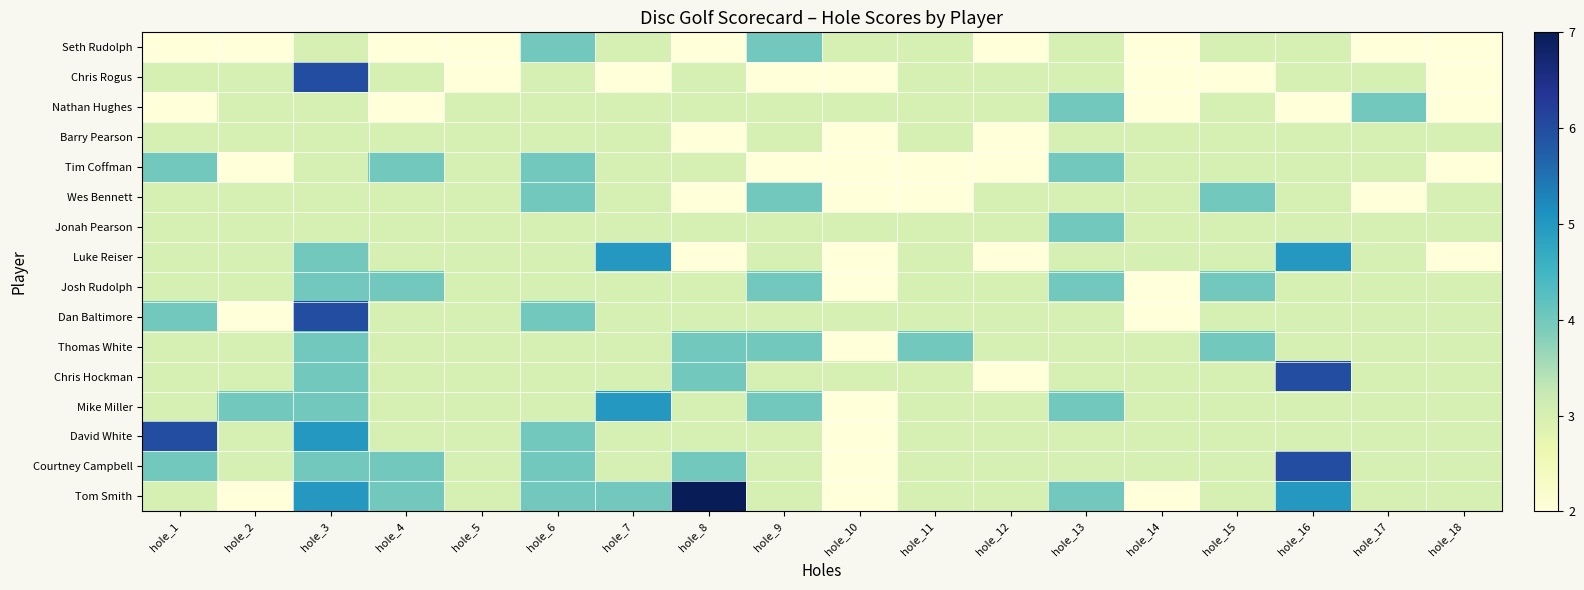

What is the difference between the highest and lowest values at hole_4?

2